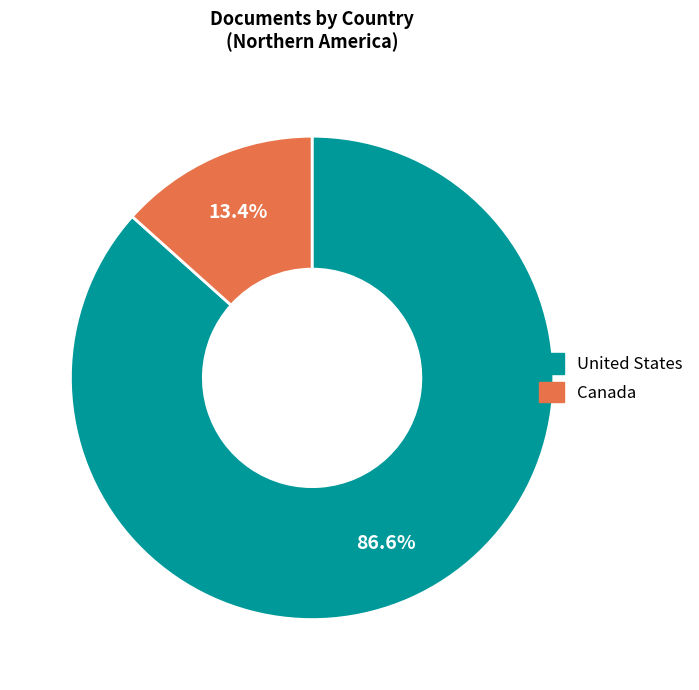

What portion of the pie excludes Canada?

86.6%